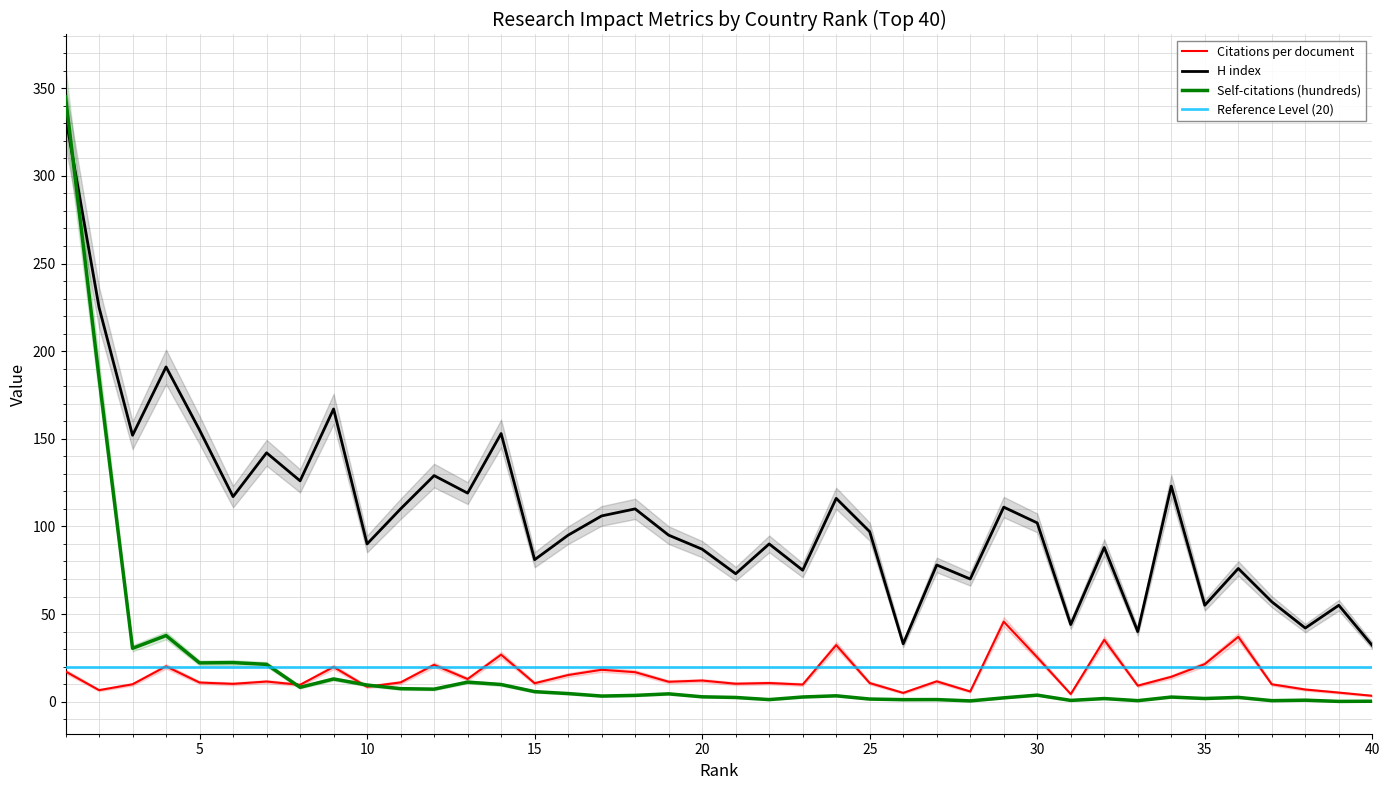

At which label does H index first exceed 97?

1